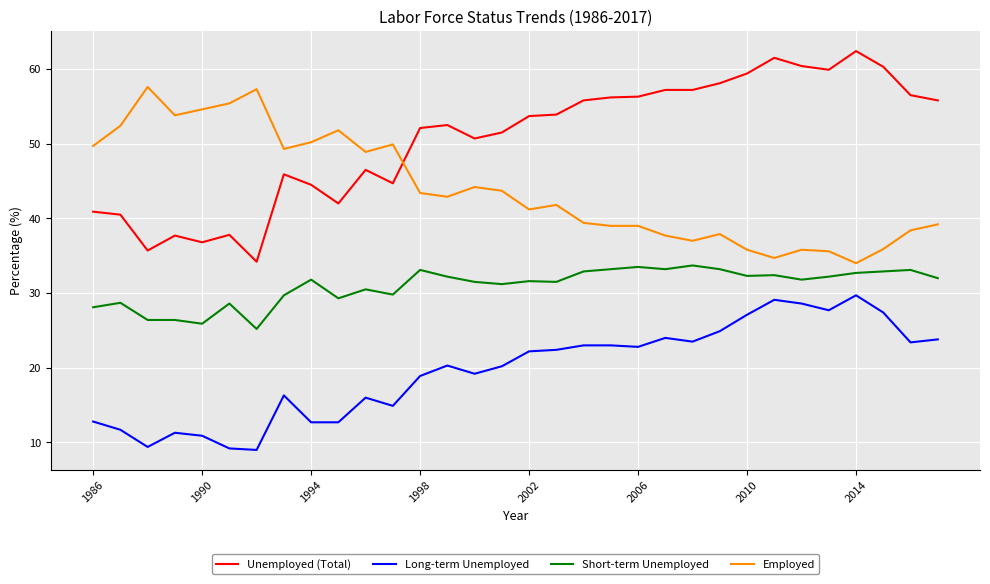

Which series has the largest total across all categories?

Unemployed (Total)